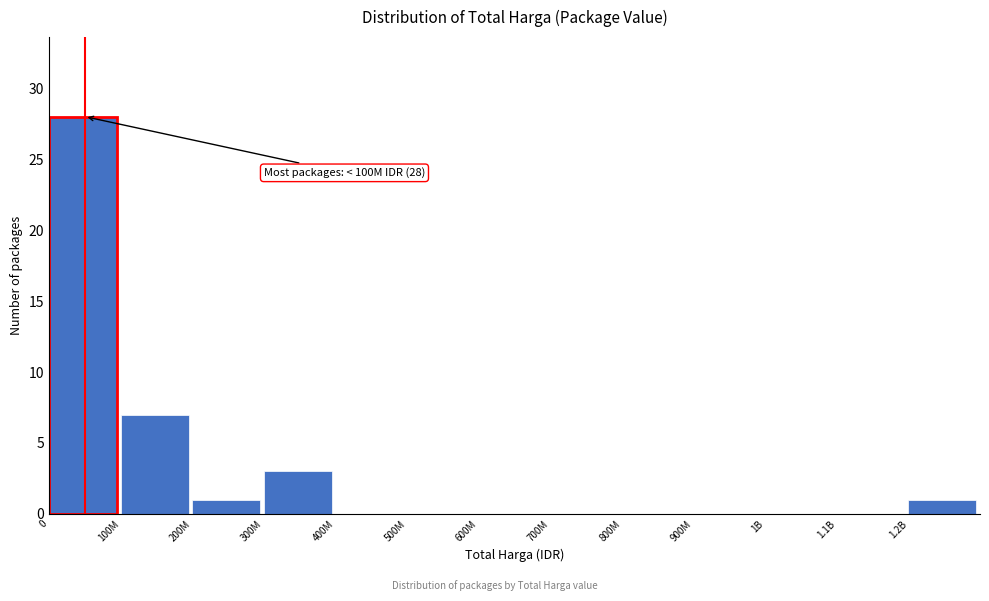

Reading left to right, transcribe all the data shown in this chart.

0=28	100M=7	200M=1	300M=3	400M=0	500M=0	600M=0	700M=0	800M=0	900M=0	1B=0	1.1B=0	1.2B=1